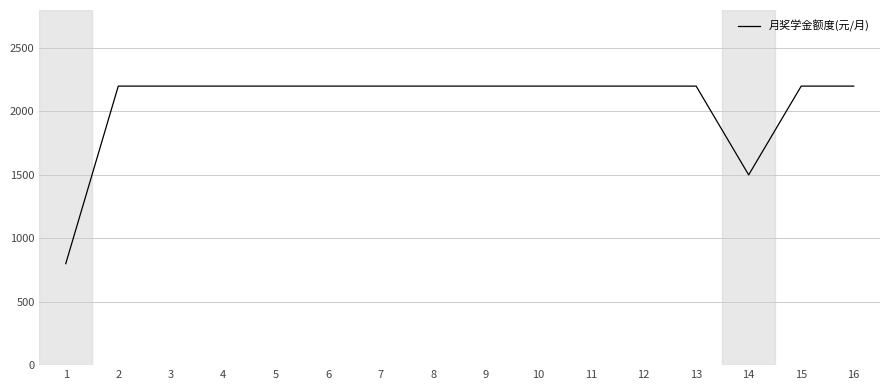

What is the average value?

2069